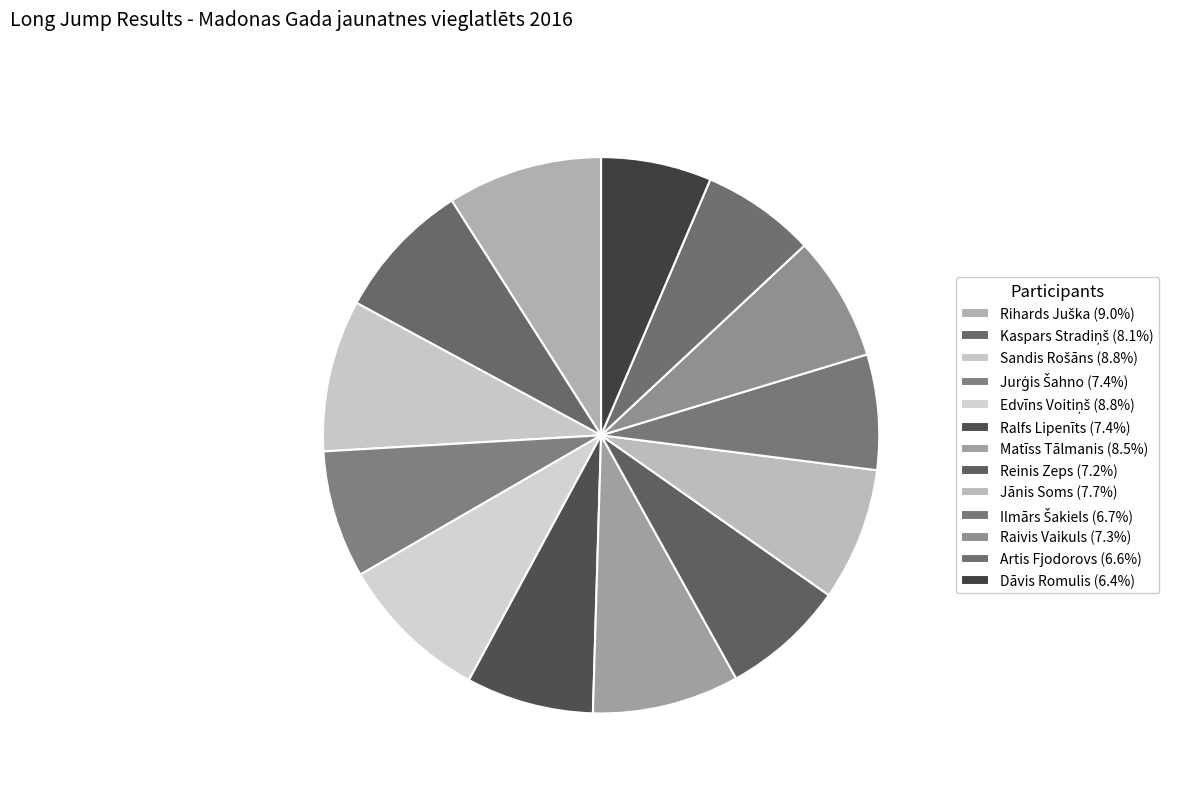

Rank the categories by value from highest to lowest.

Rihards Juška, Sandis Rošāns, Edvīns Voitiņš, Matīss Tālmanis, Kaspars Stradiņš, Jānis Soms, Jurģis Šahno, Ralfs Lipenīts, Raivis Vaikuls, Reinis Zeps, Ilmārs Šakiels, Artis Fjodorovs, Dāvis Romulis